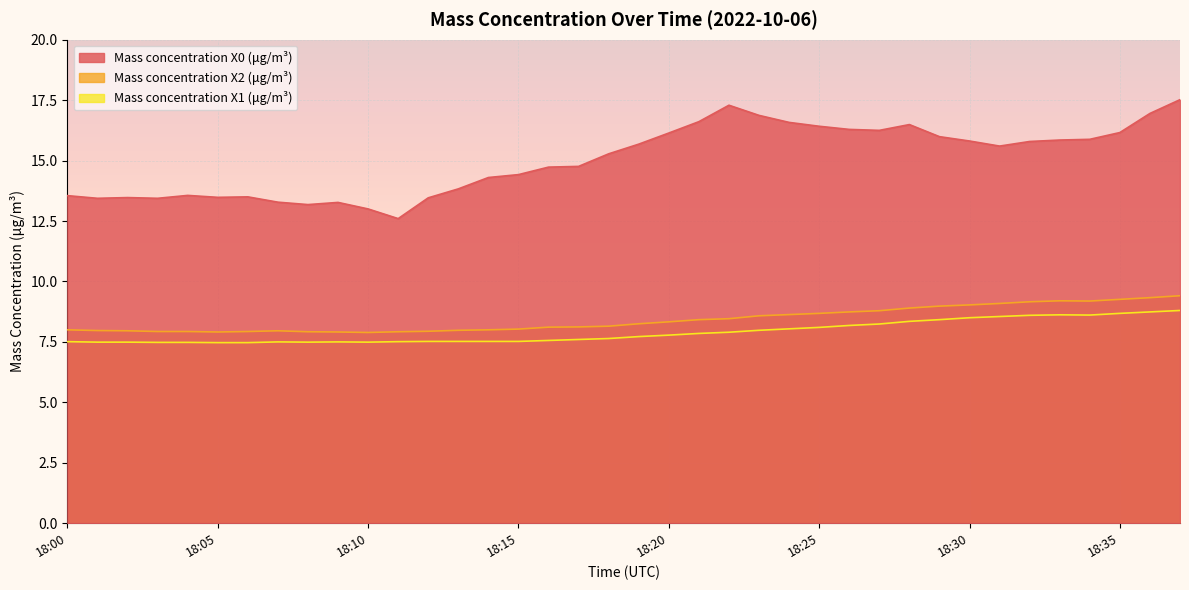

What is the lowest value of the Mass concentration X1 (μg/m³) series?

7.5